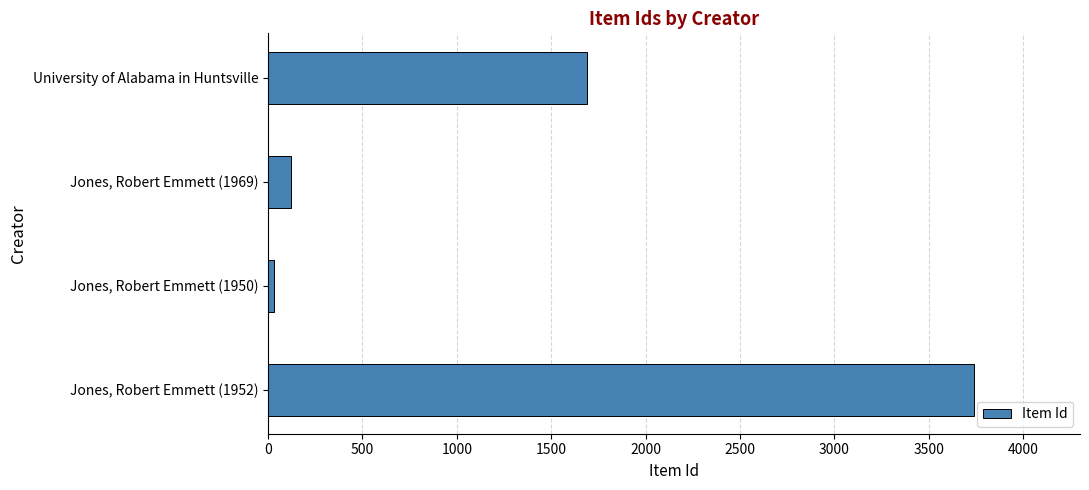

Reading top to bottom, list all the values displayed in this chart.

1689	120	31	3741